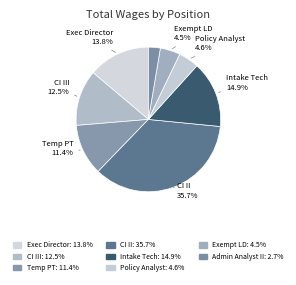

Does any single category account for the majority?

No